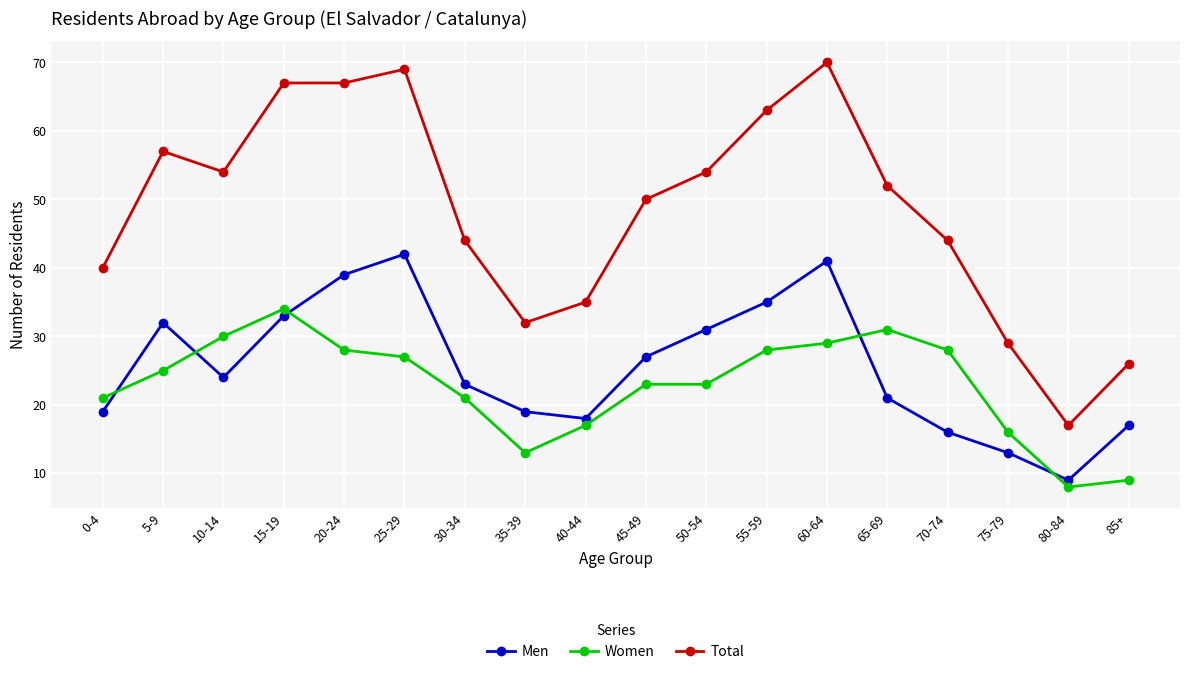

What is the highest value of the Women series?

34